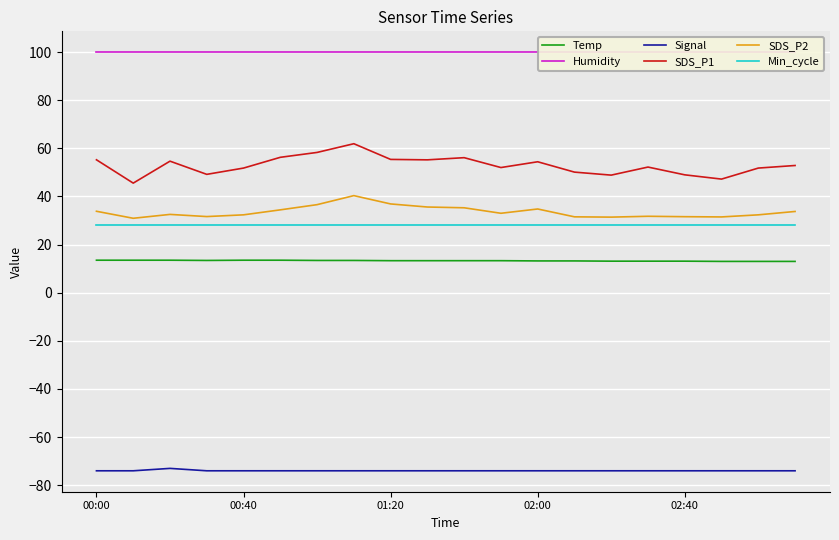

What is the sum of all Temp values?

265.6